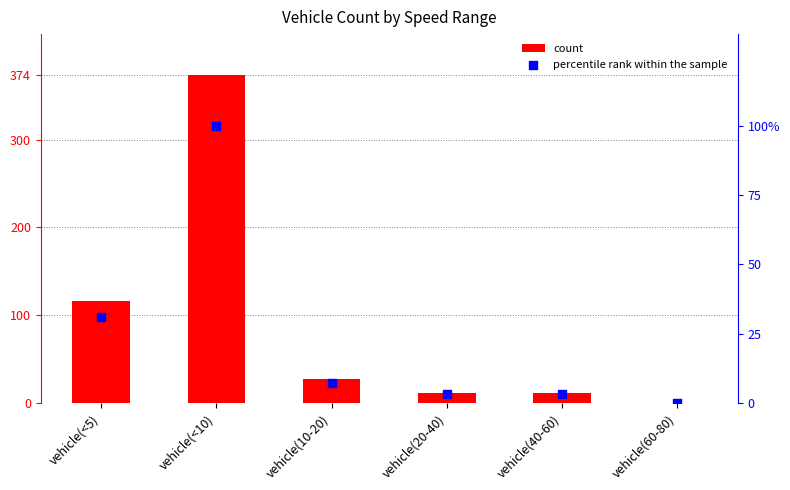

What is the total value across all series at vehicle(10-20)?

34.2